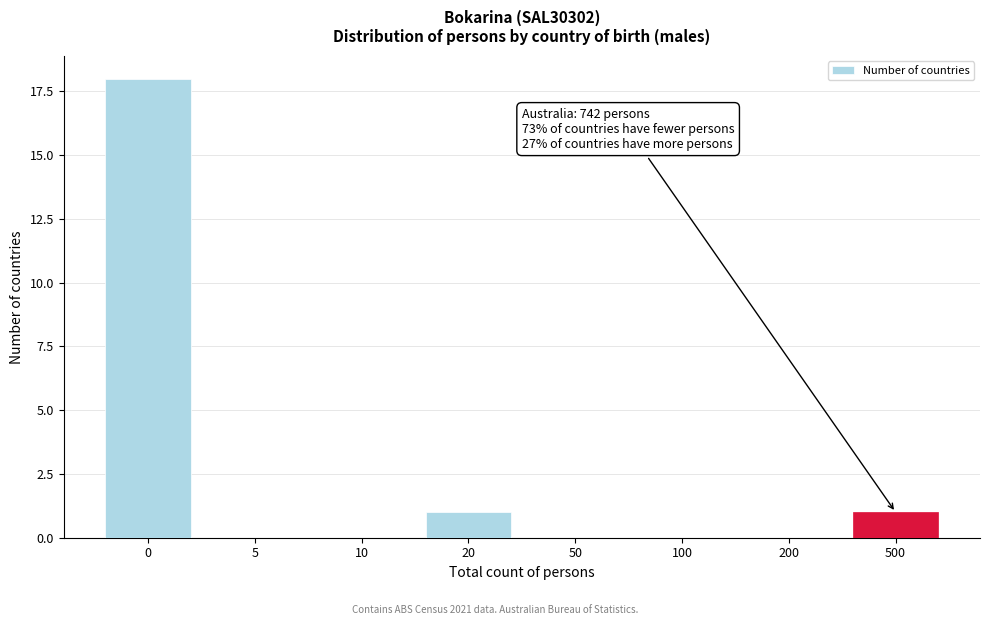

Reading right to left, extract all data points from this chart.

500=1	200=0	100=0	50=0	20=1	10=0	5=0	0=18